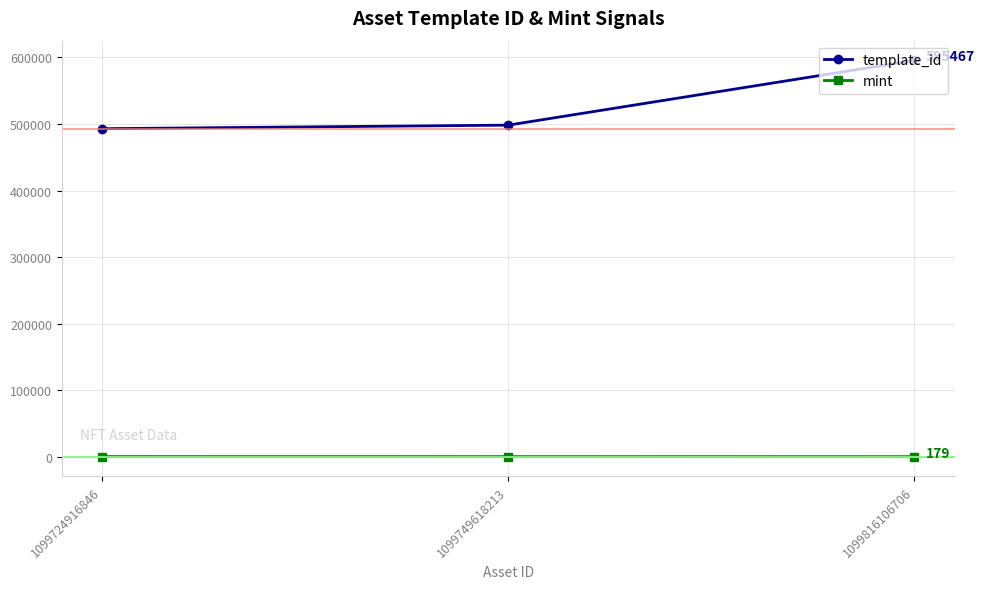

The value of mint at 1099724916846 is 325. True or false?

True